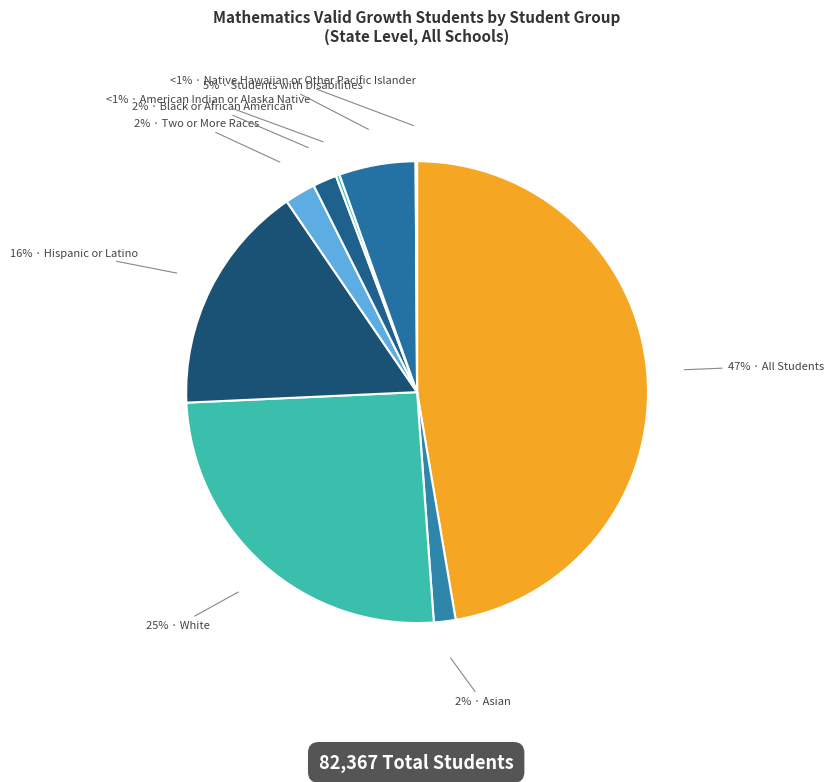

Rank the categories by value from lowest to highest.

Native Hawaiian or Other Pacific Islander, American Indian or Alaska Native, Asian, Black or African American, Two or More Races, Students with Disabilities, Hispanic or Latino, White, All Students